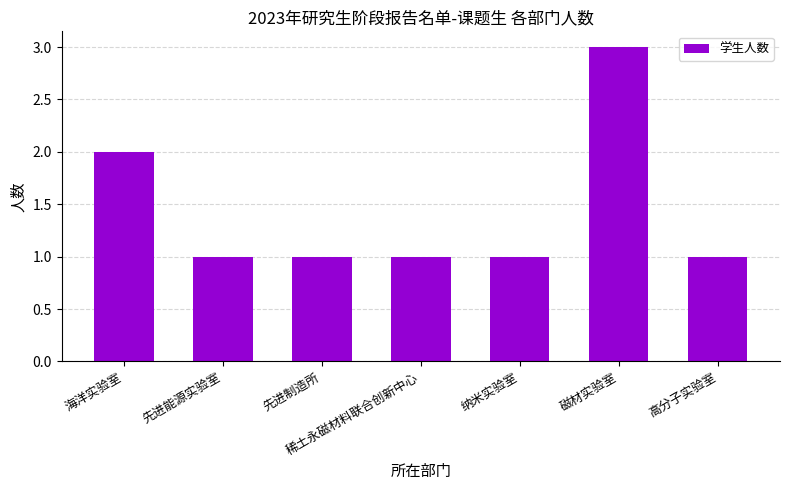

Is it true that the value at 先进能源实验室 is 1?

True